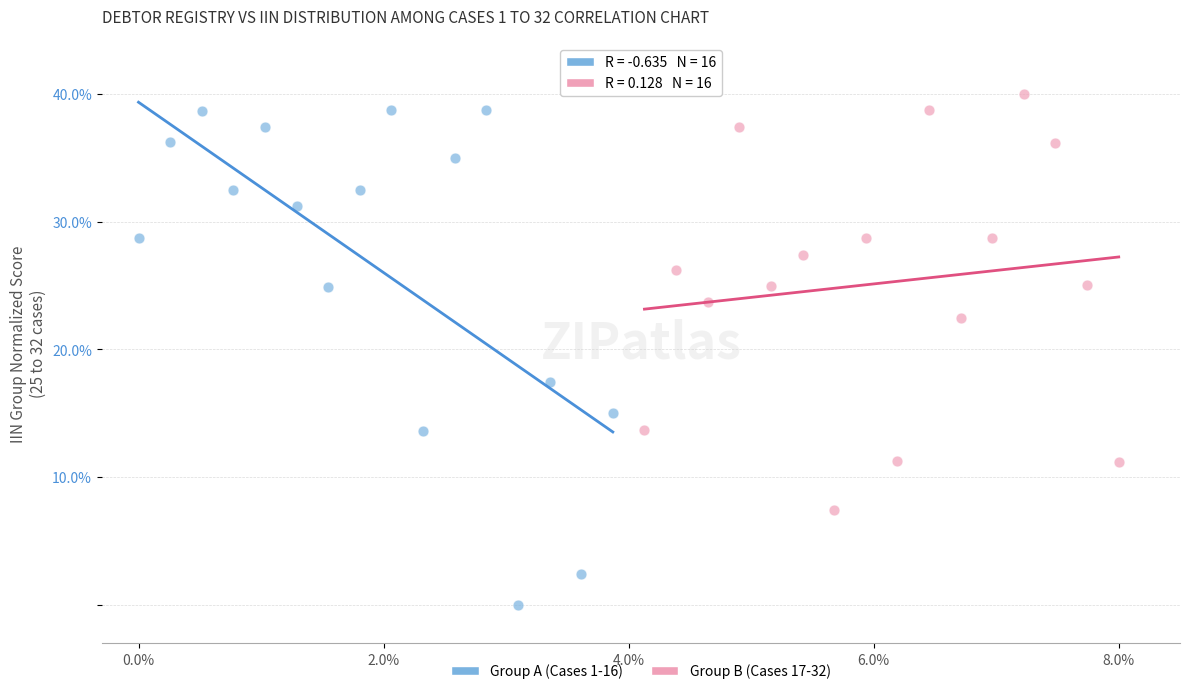

Which series has the largest Y range (max minus min)?

Group A (Cases 1-16)